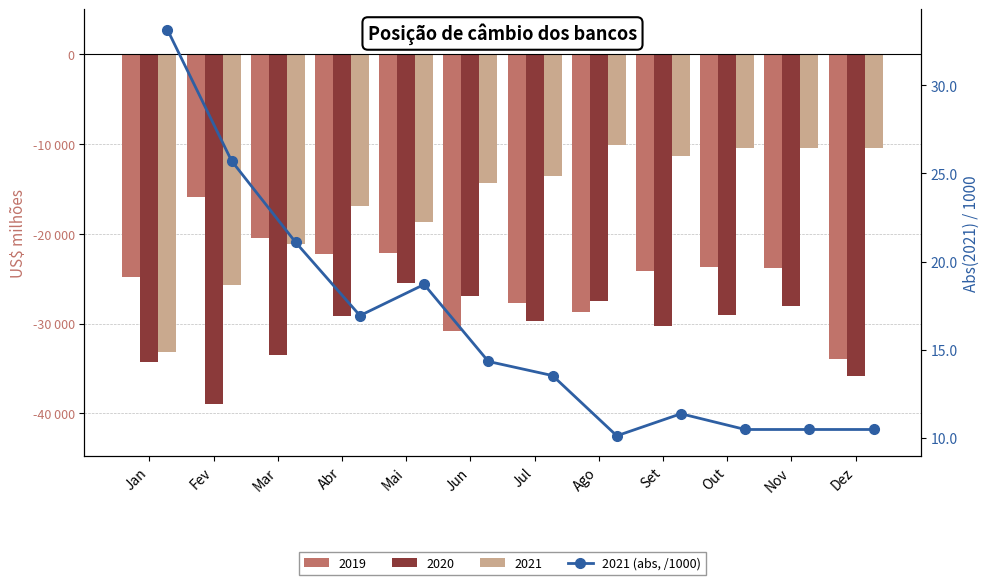

What is the sum of the values at Nov and Ago?

20.6